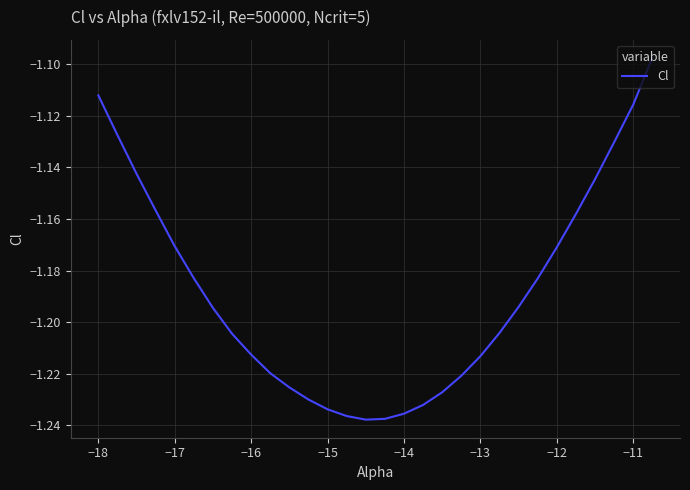

How many lines are shown in the chart?

1